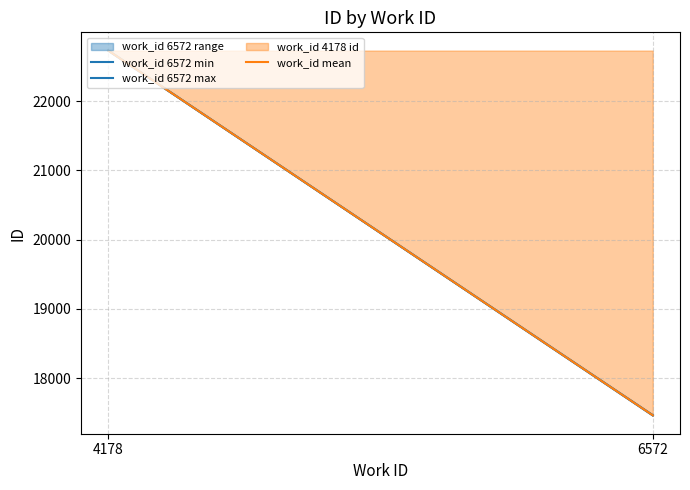

Which series has the widest spread of values?

work_id 6572 min